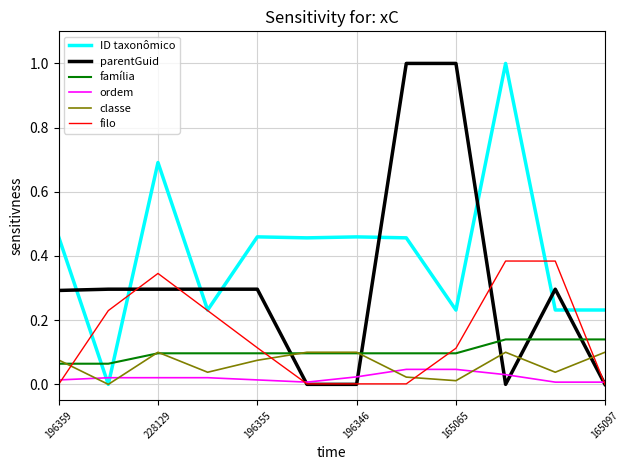

Which series has the largest total across all categories?

ID taxonômico